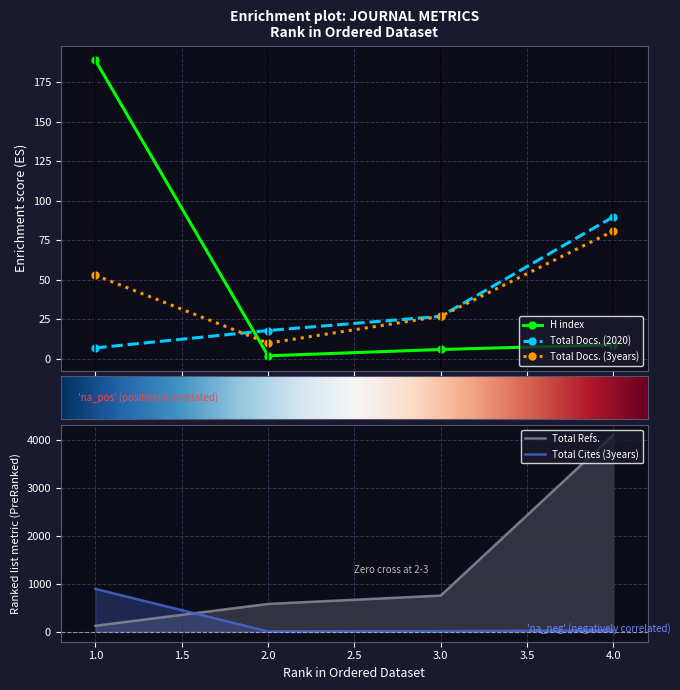

Which category has the lowest value in the Total Cites (3years) series?

2